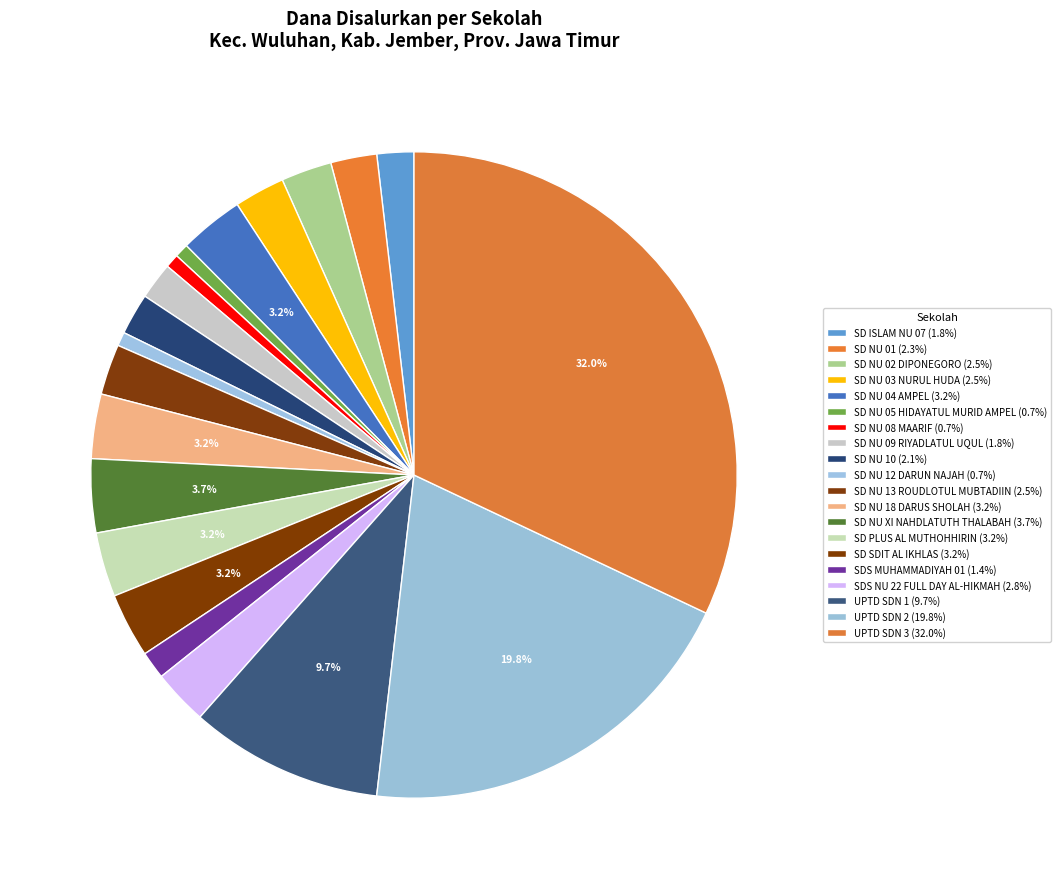

What percentage is NOT represented by SD NU 13 ROUDLOTUL MUBTADIIN?

97.5%